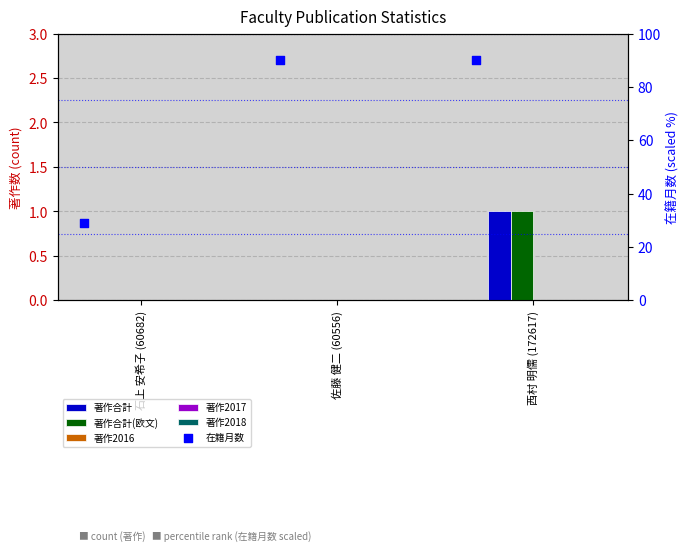

Which series has the largest Y range (max minus min)?

在籍月数